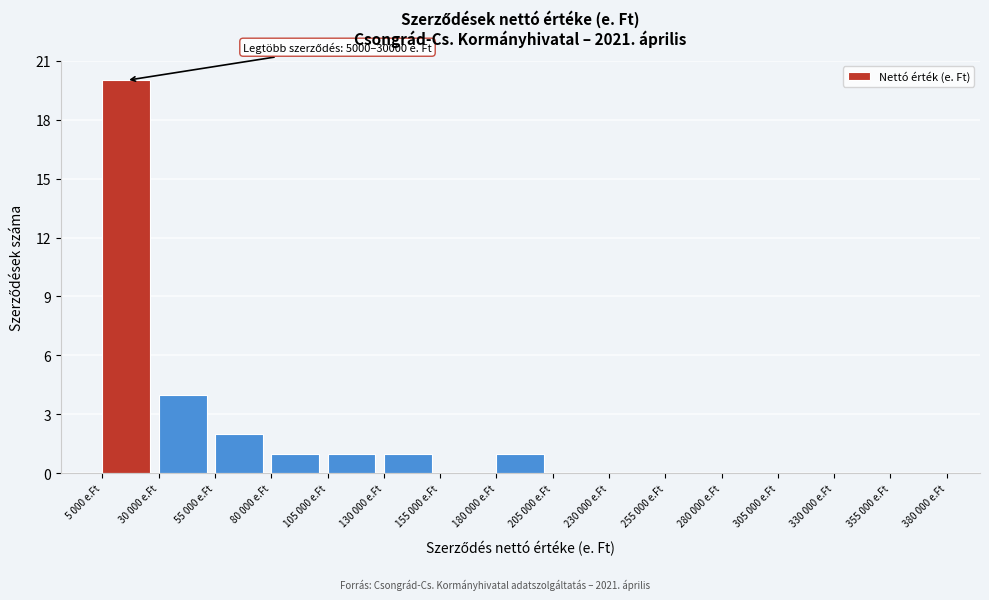

Reading left to right, list all the values displayed in this chart.

5 000 e.Ft=20	30 000 e.Ft=4	55 000 e.Ft=2	80 000 e.Ft=1	105 000 e.Ft=1	130 000 e.Ft=1	155 000 e.Ft=0	180 000 e.Ft=1	205 000 e.Ft=0	230 000 e.Ft=0	255 000 e.Ft=0	280 000 e.Ft=0	305 000 e.Ft=0	330 000 e.Ft=0	355 000 e.Ft=0